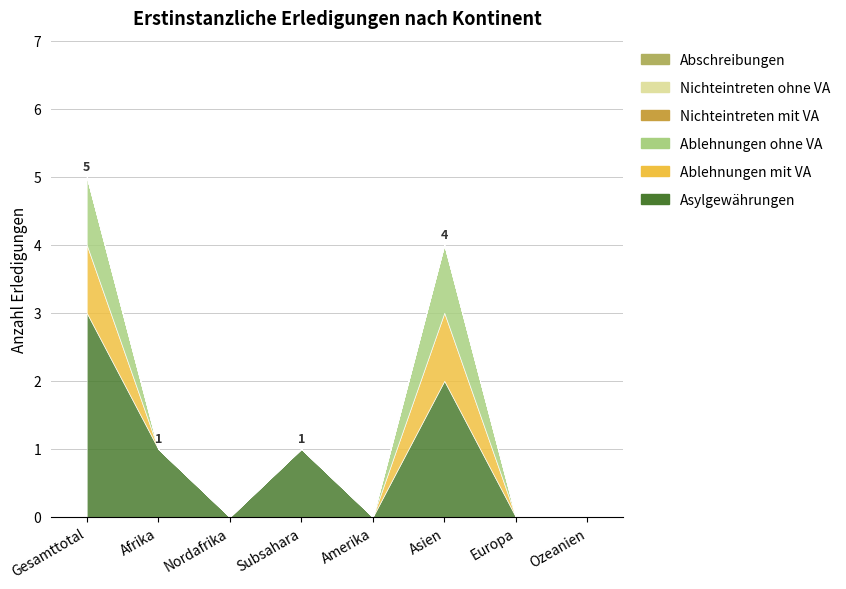

True or false: Asylgewährungen and Nichteintreten mit VA intersect in this chart.

False